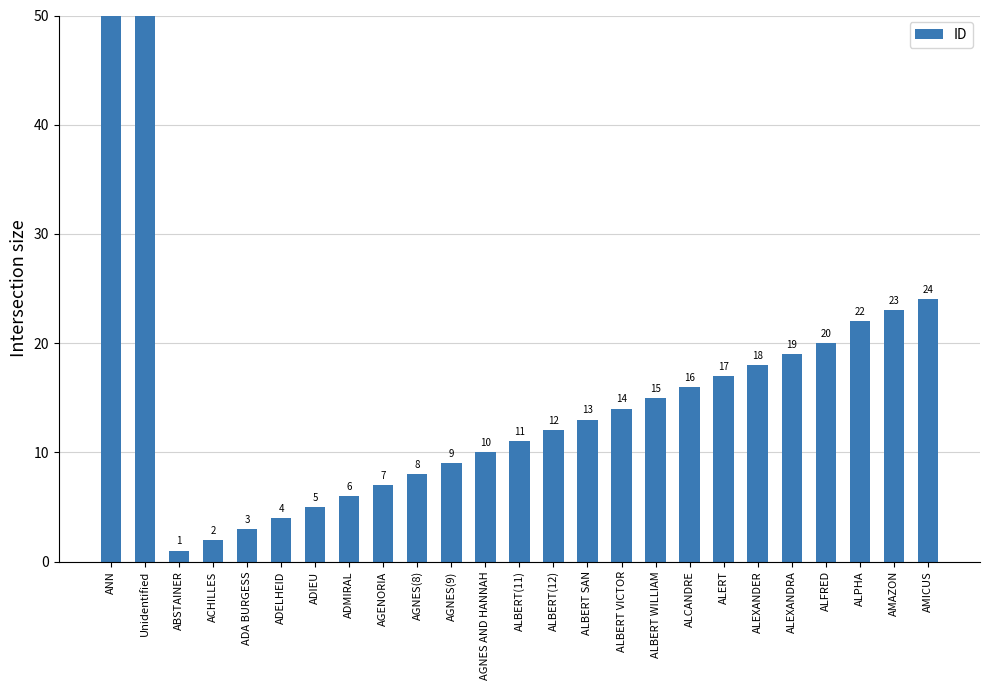

How many series are shown in this chart?

1